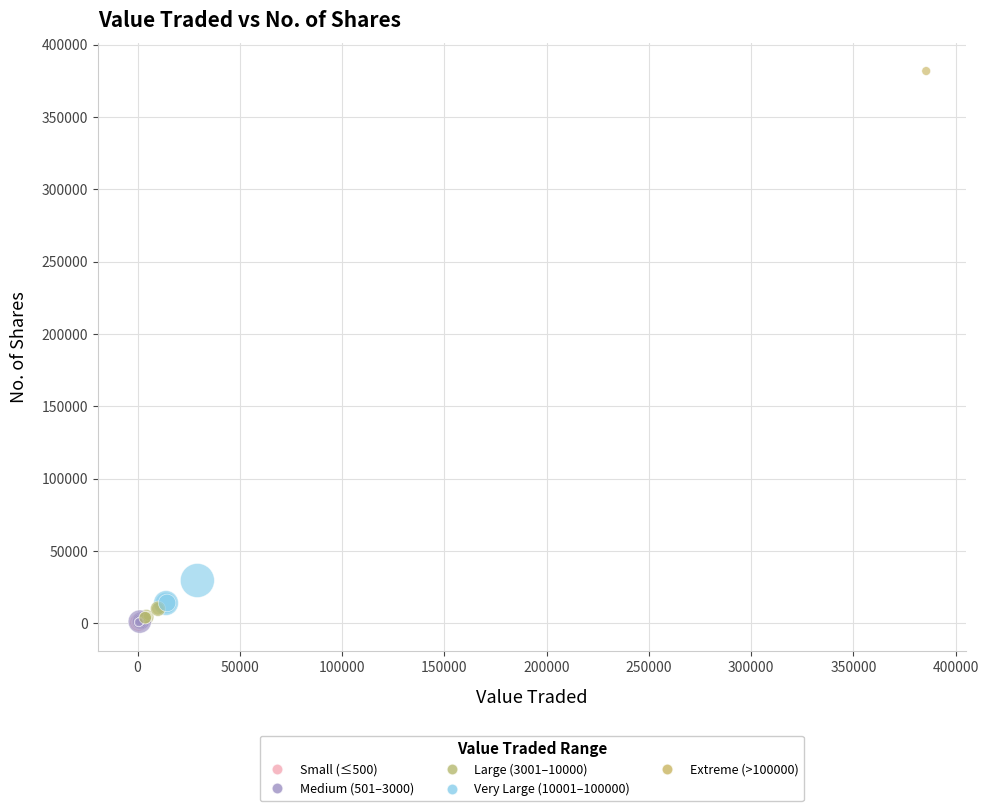

What Y value in the scatter plot is closest to 190873?

29521